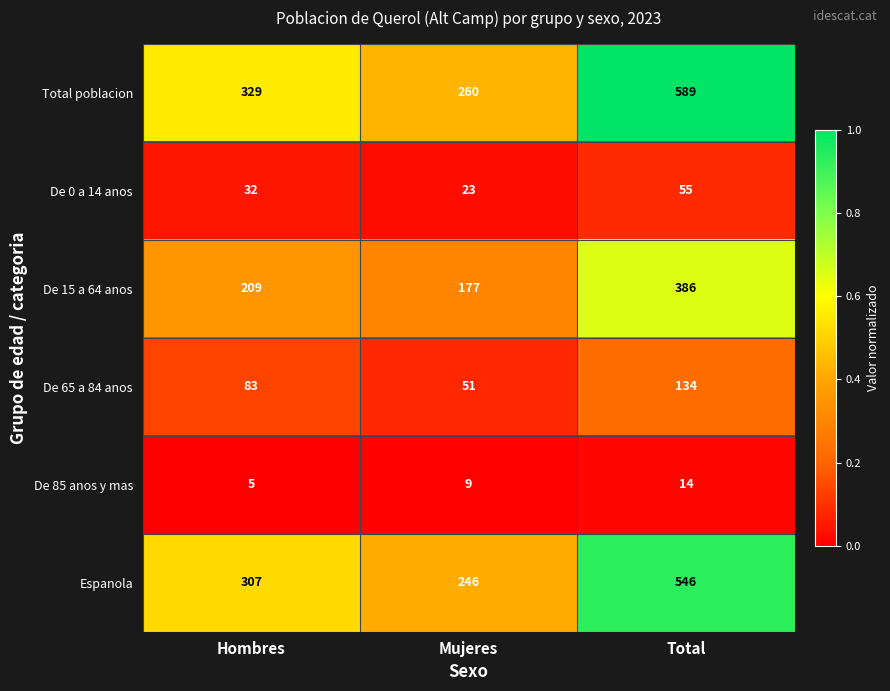

Rank the series by their maximum value, from lowest to highest.

De 85 anos y mas, De 0 a 14 anos, De 65 a 84 anos, De 15 a 64 anos, Espanola, Total poblacion